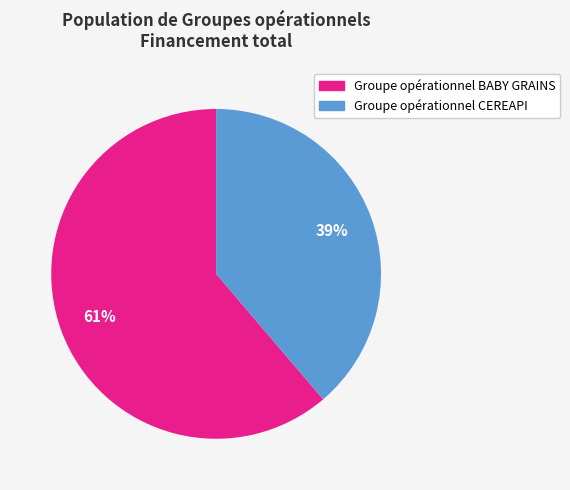

How many slices are in this pie chart?

2